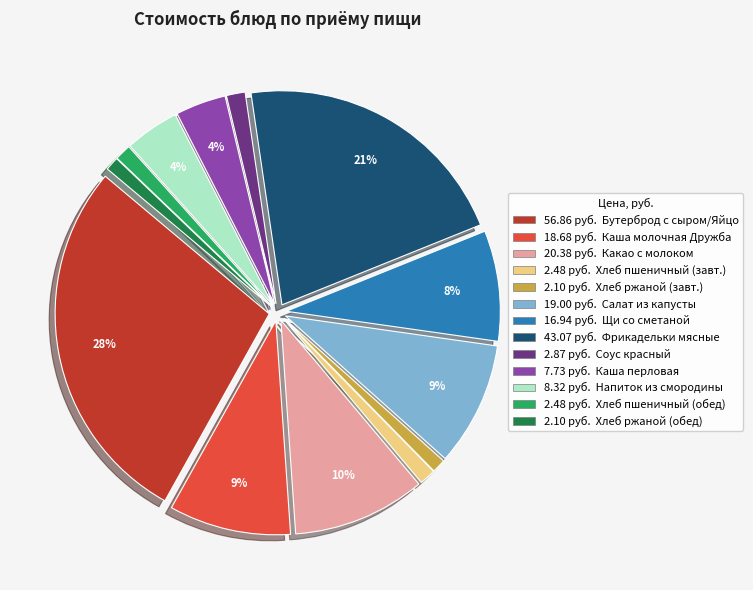

Is there any slice that represents more than half of the pie?

No